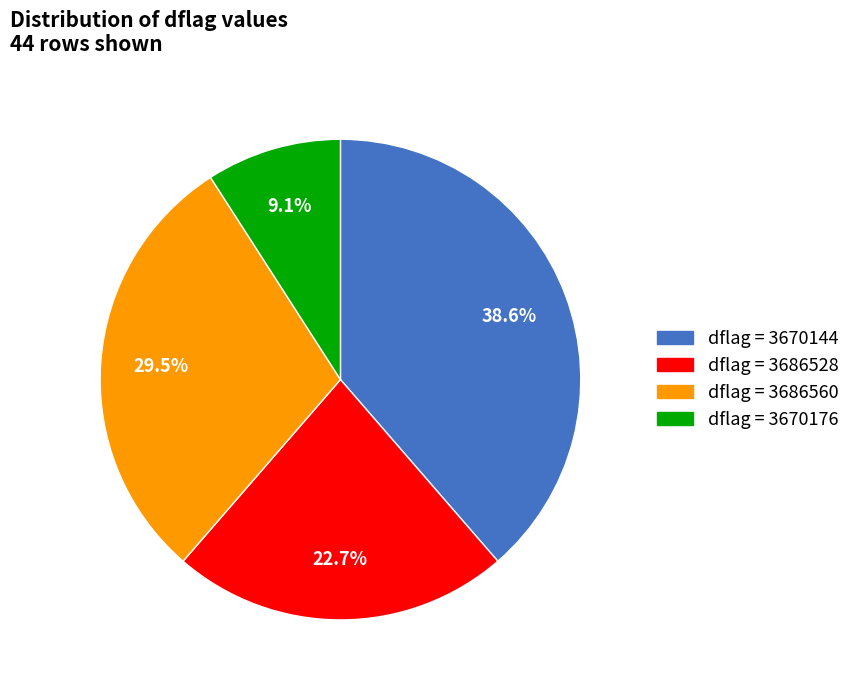

Does any single category account for the majority?

No